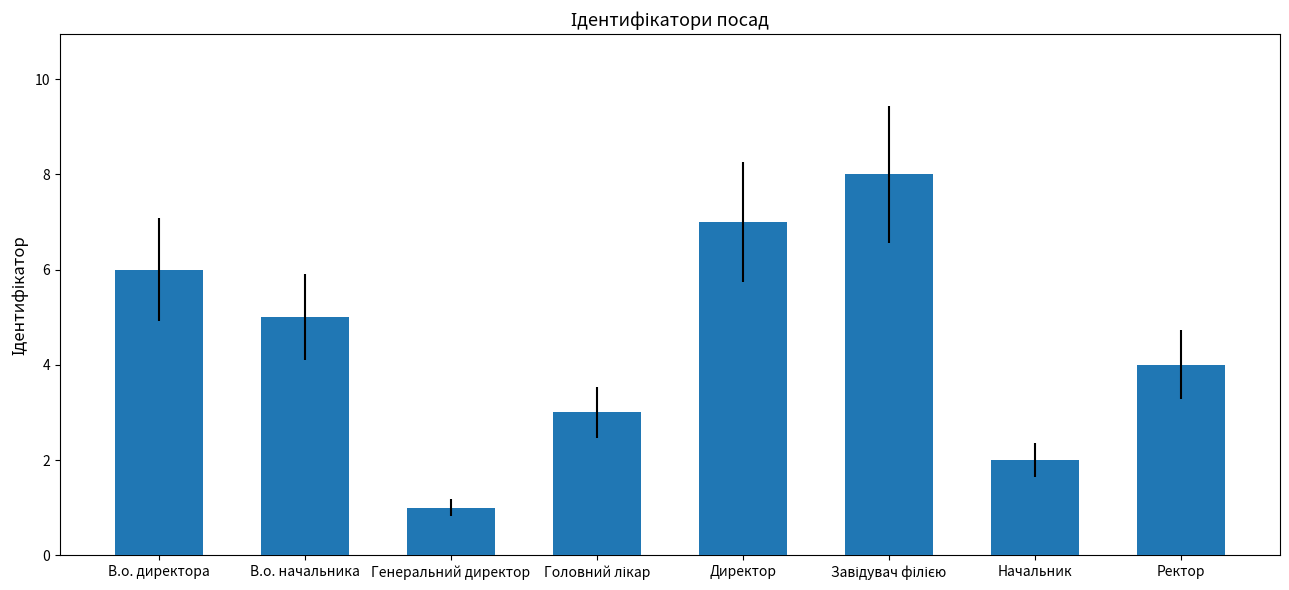

How many values are below 5?

4